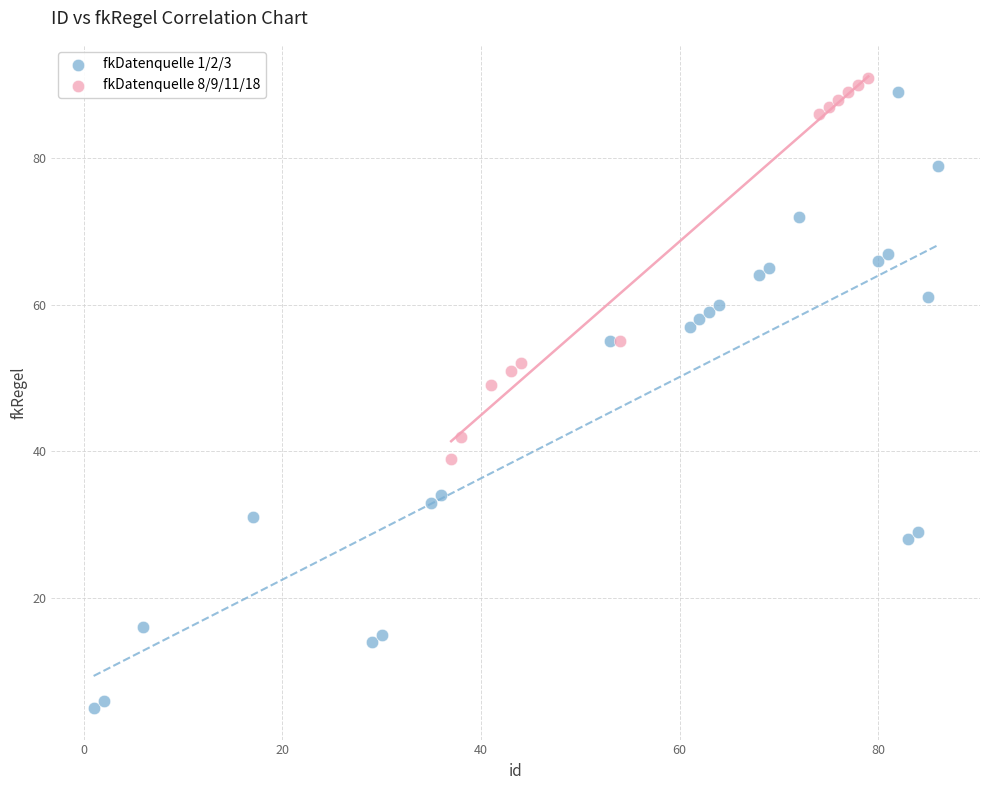

Which series has the largest Y range (max minus min)?

fkDatenquelle 1/2/3